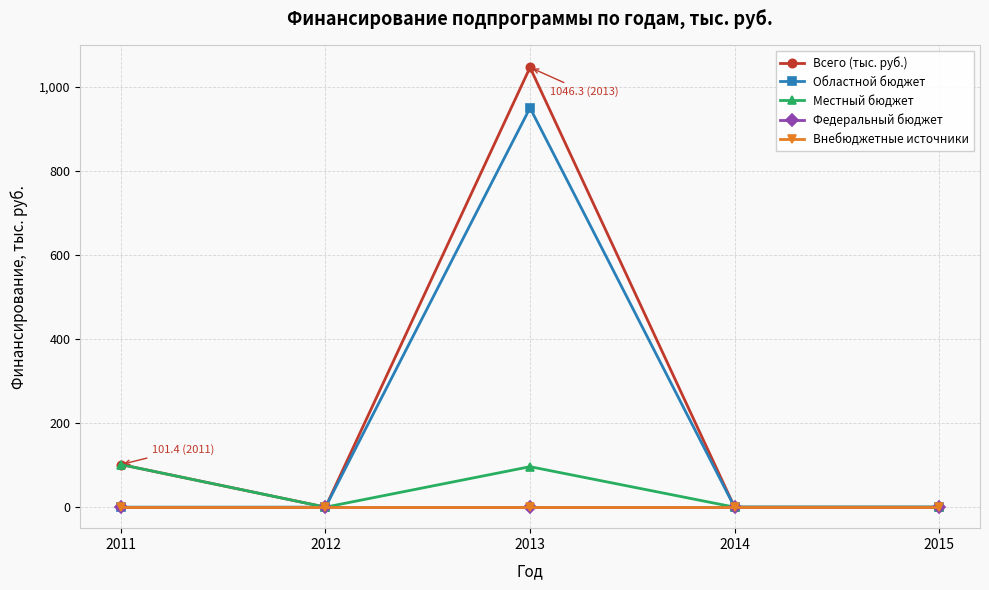

At how many categories does at least one series exceed 464?

1